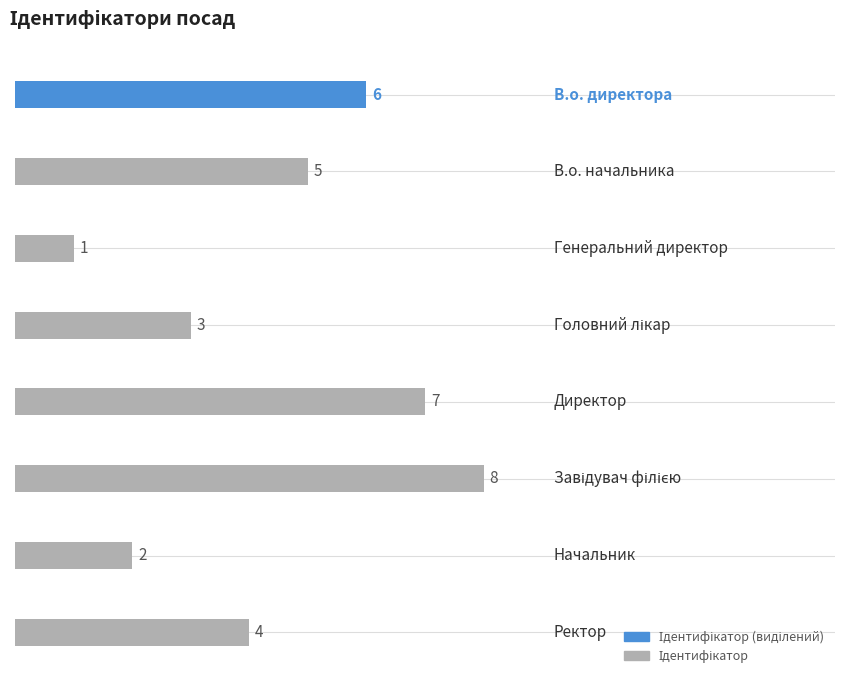

What is the value of the 6th bar from the top?

8